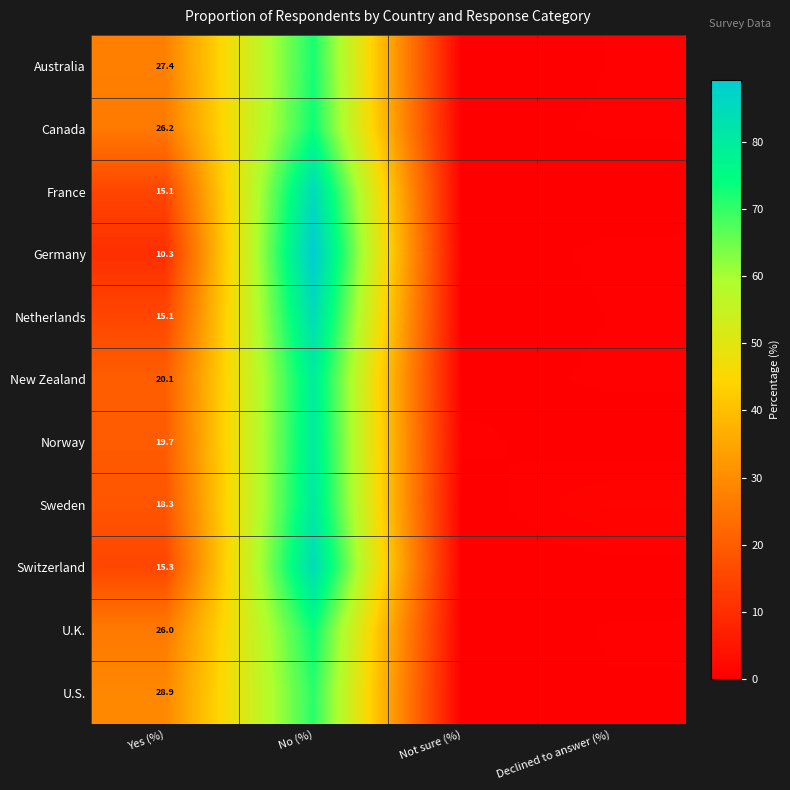

Rank the categories by France value from highest to lowest.

No (%), Yes (%), Declined to answer (%), Not sure (%)